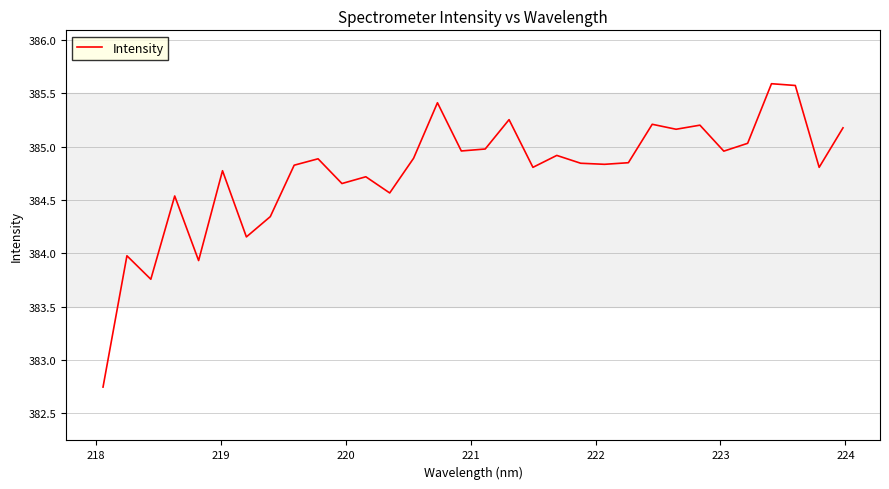

What is the maximum value shown in the chart?

385.6